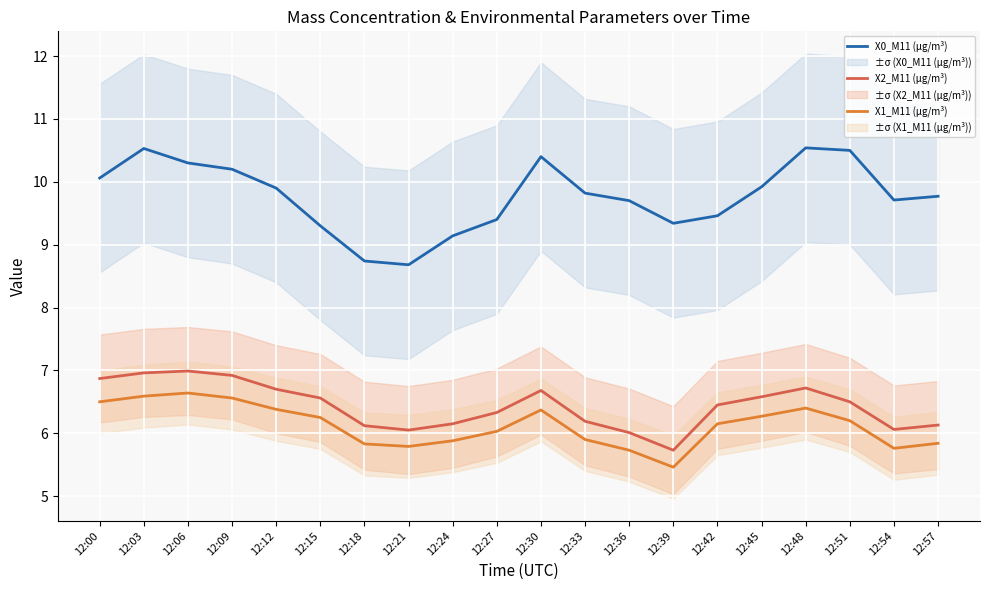

What is the sum of all X2_M11 (μg/m³) values?

128.7